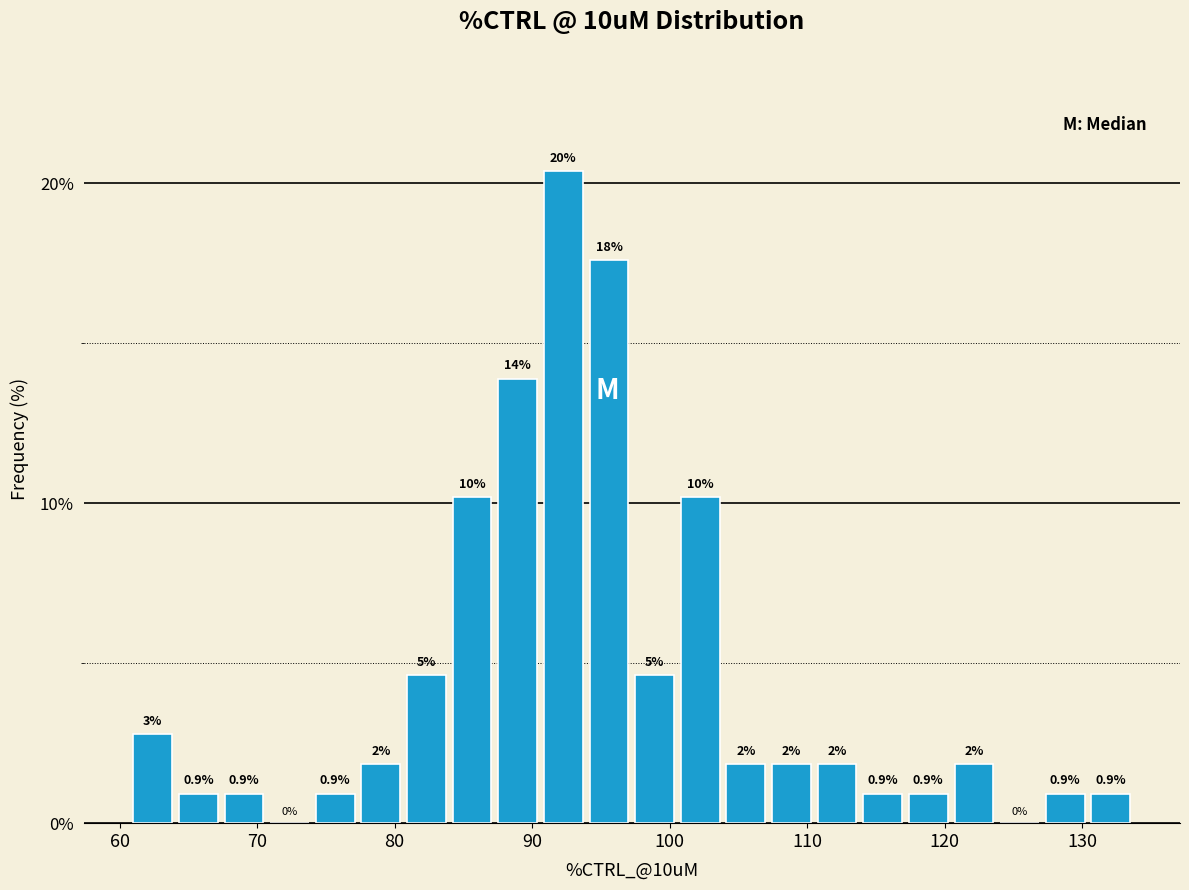

Read against the x-axis, roughly where is the centre of the tallest bar?

92